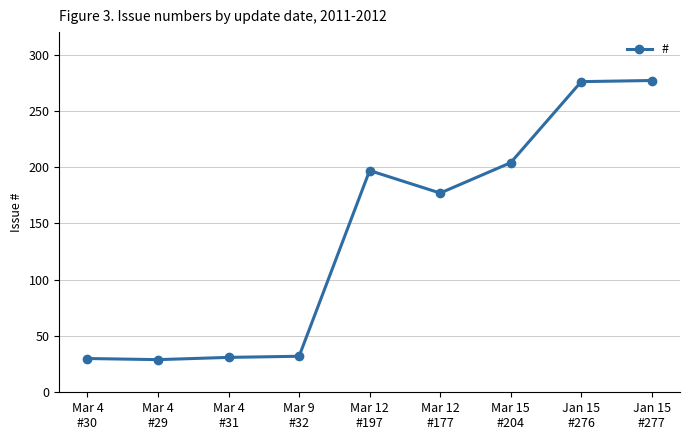

What is the smallest value displayed?

29